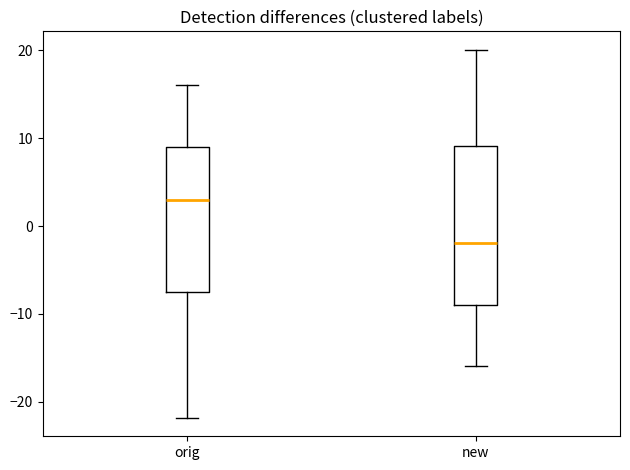

Reading left to right, transcribe this box plot: for each box, give where its median line is, the range the box spans, and where its two whiskers end, as read against the y-axis. The values are not printed on the chart, so give them approximately, as read against the axis.

orig: median 3, box -8 to 9, whiskers -22 to 16
new: median -2, box -9 to 9, whiskers -16 to 20